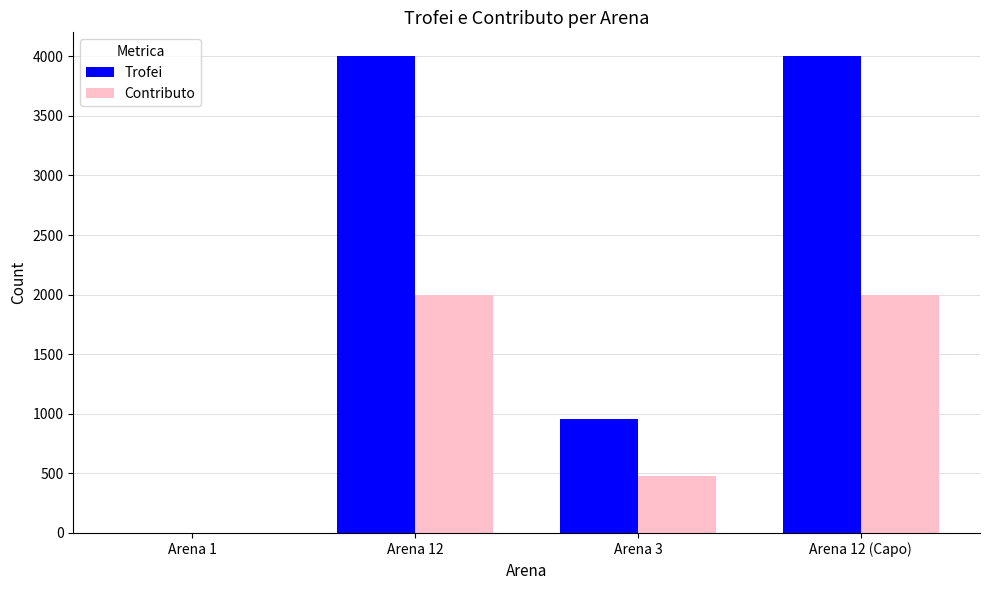

How many series are shown in this chart?

2